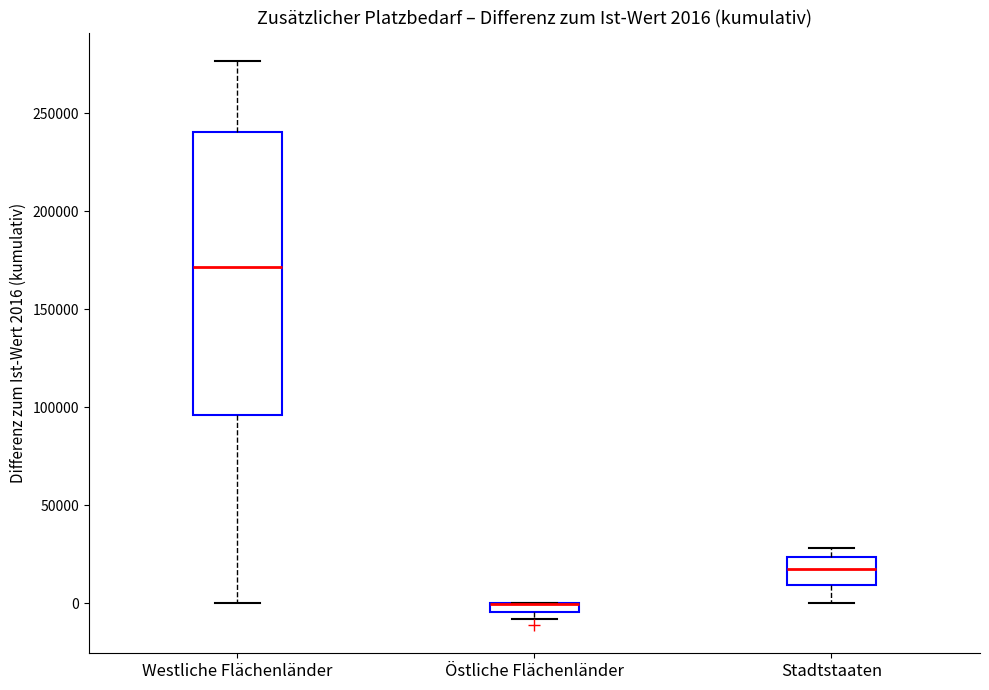

Which box is the tallest, from its lower edge to its upper edge?

Westliche Flächenländer